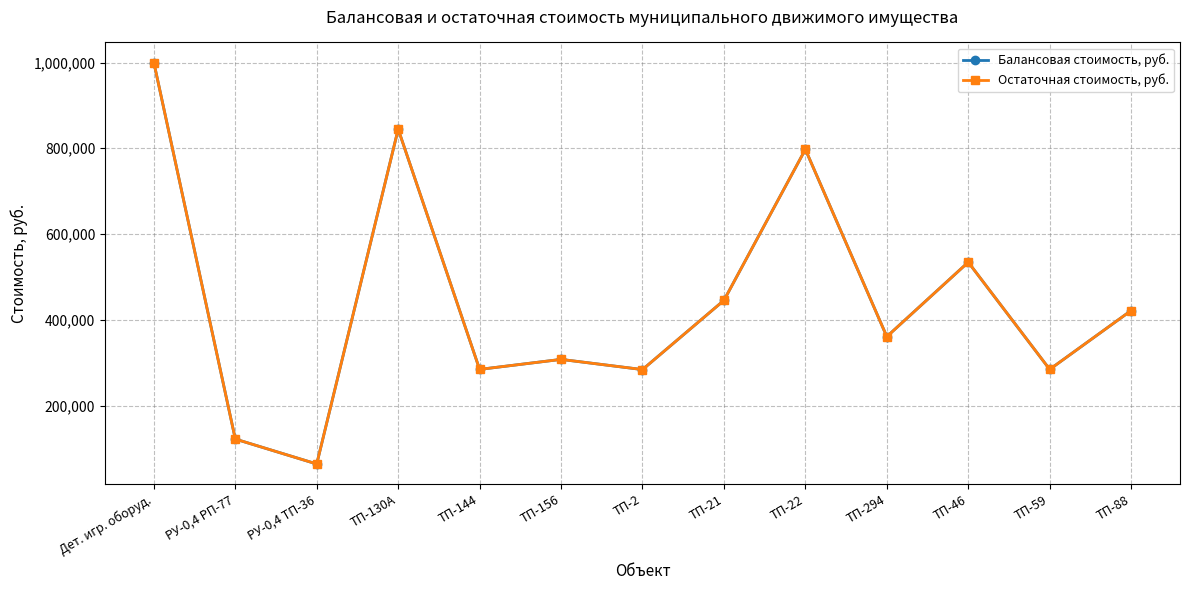

What is the minimum value shown in the chart?

63680.0